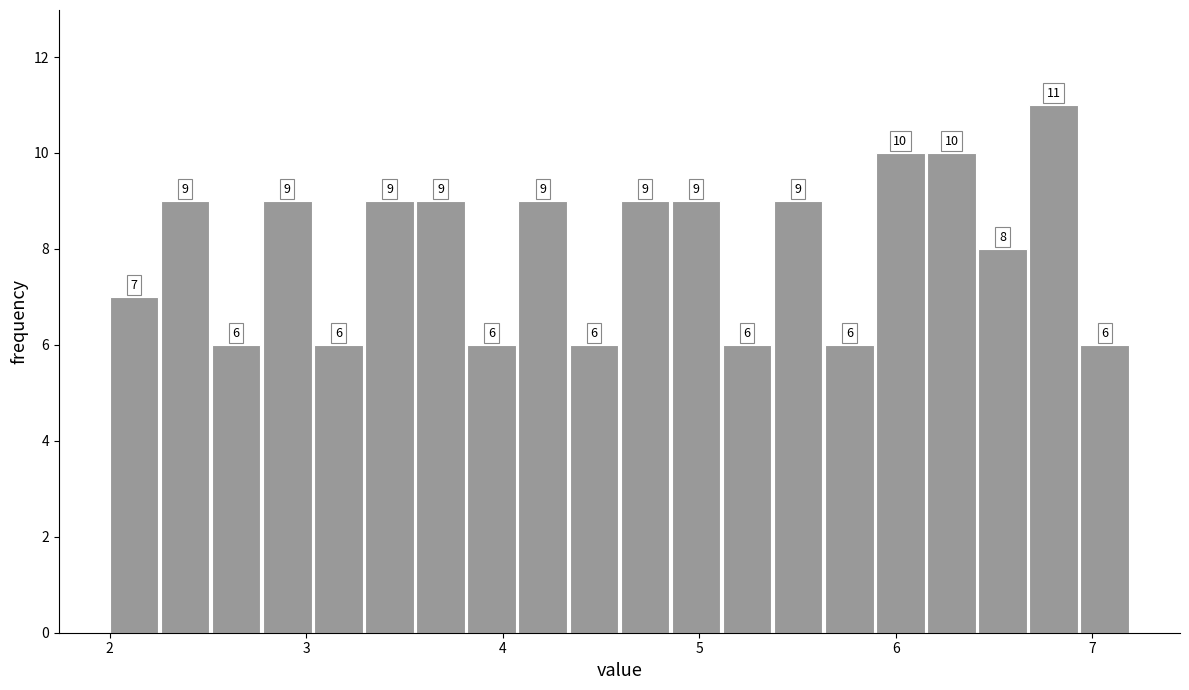

Read against the x-axis, roughly where is the centre of the tallest bar?

6.8